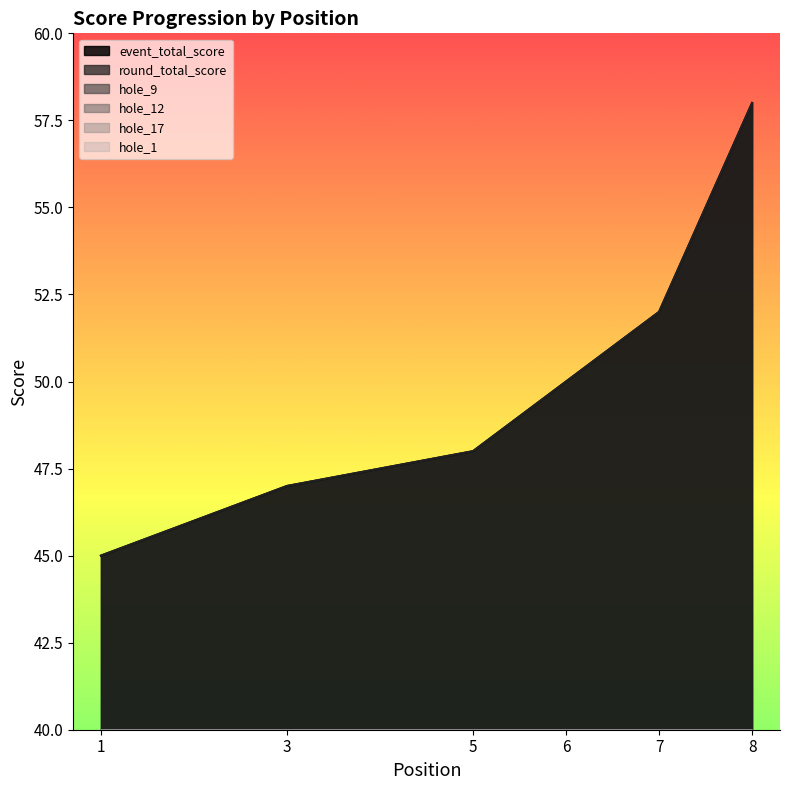

Reading left to right, list all the values displayed in this chart.

event_total_score: 45	45	47	47	48	50	52	58
round_total_score: 45	45	47	47	48	50	52	58
hole_9: 2	2	2	2	2	3	4	5
hole_12: 2	2	2	2	3	3	2	4
hole_17: 3	2	3	2	2	3	3	4
hole_1: 2	3	2	2	2	2	3	3